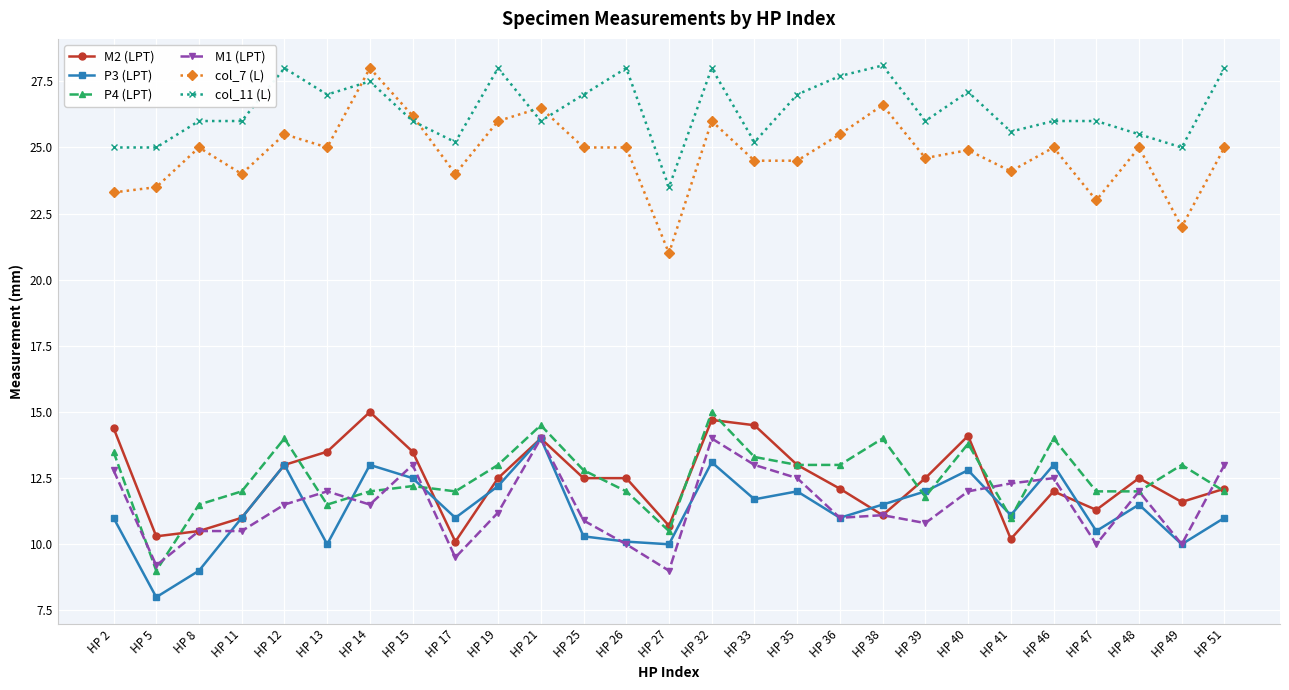

Between HP 11 and HP 25, which series saw the biggest shift?

M2 (LPT)